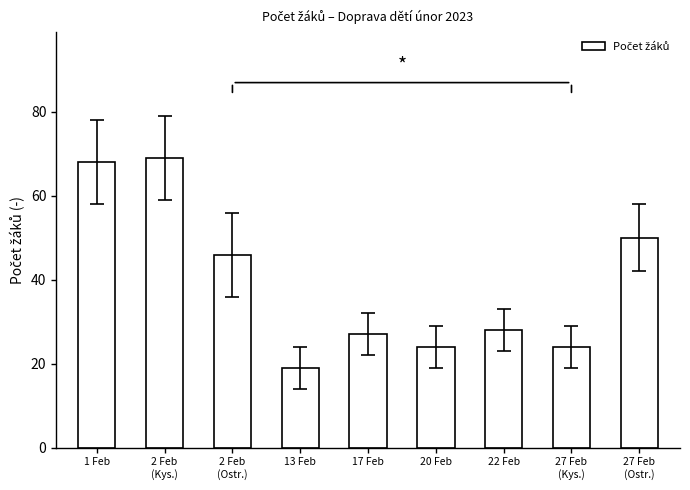

Between 1 Feb and 2 Feb
(Ostr.), which is larger?

1 Feb